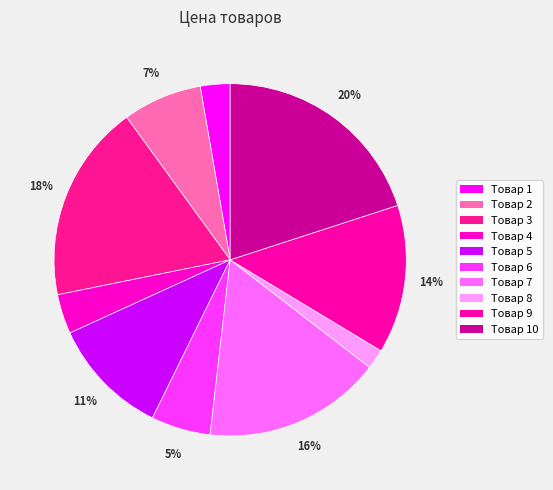

Does any single category account for the majority?

No